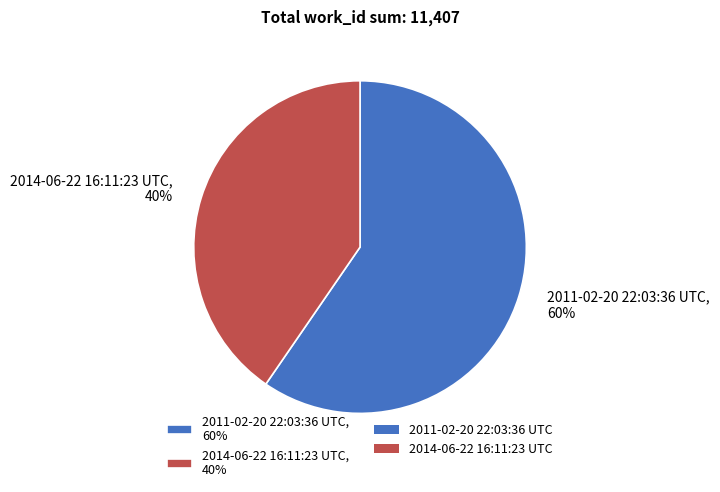

What is the ratio of the value at 2014-06-22 16:11:23 UTC to the value at 2011-02-20 22:03:36 UTC?

0.7